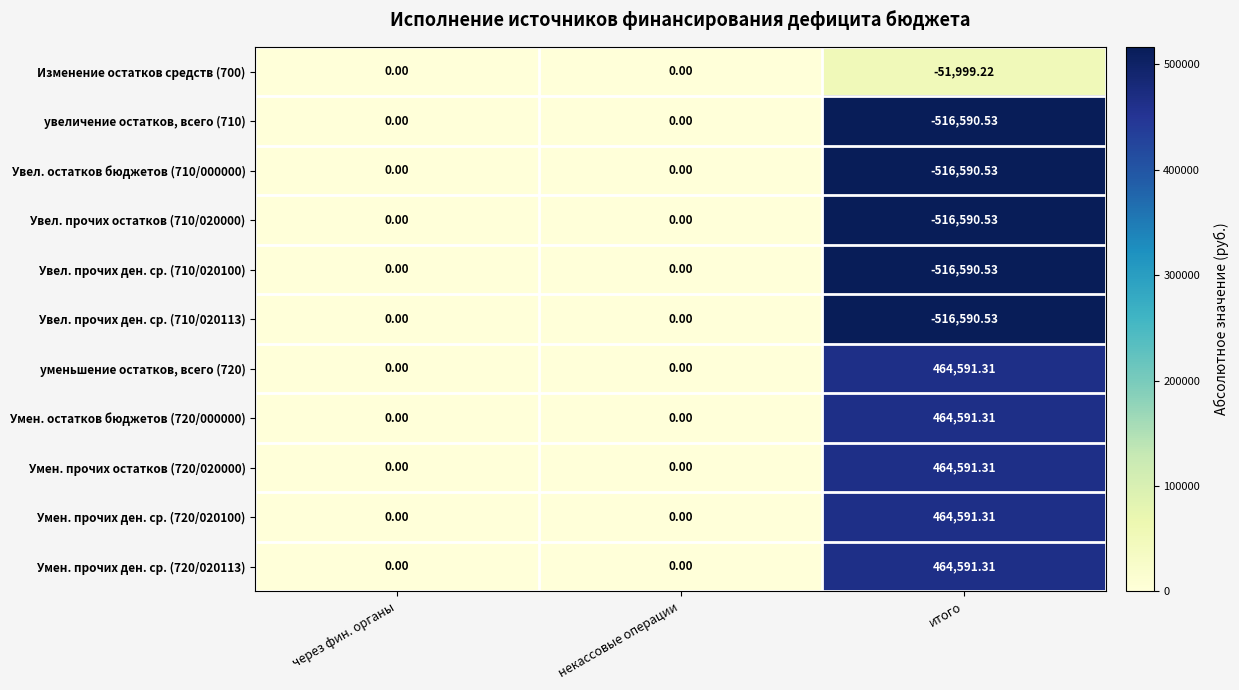

Which category has the lowest value across all series?

итого